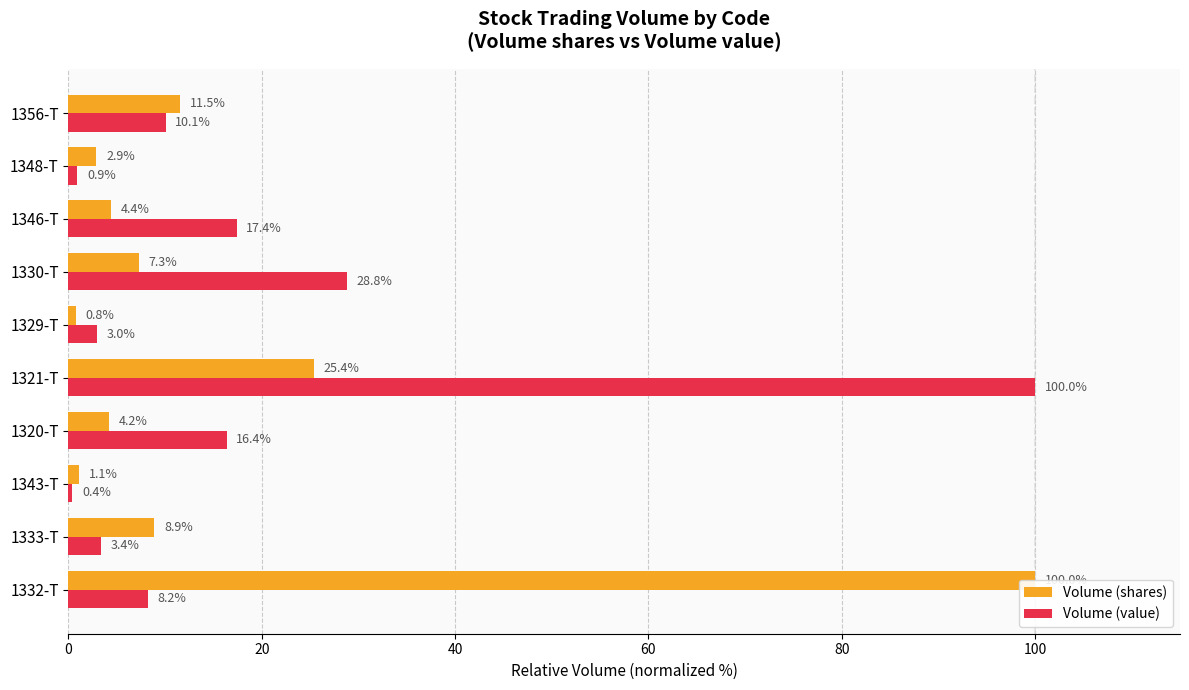

Which has a higher value, 1321-T or 1320-T?

1321-T